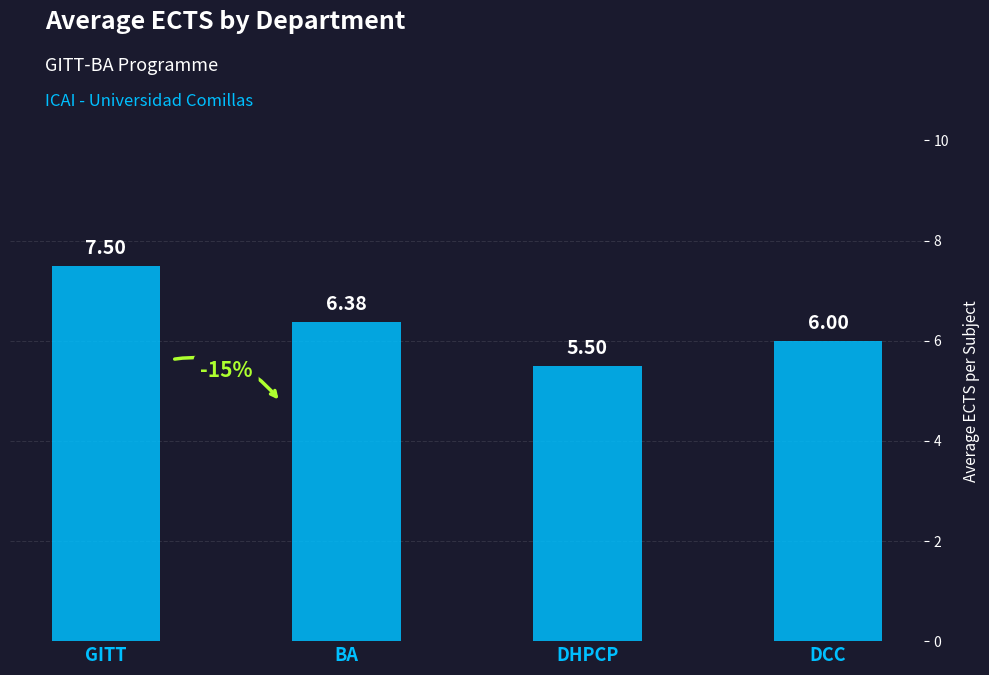

What is the value of the 1st bar from the left?

7.5